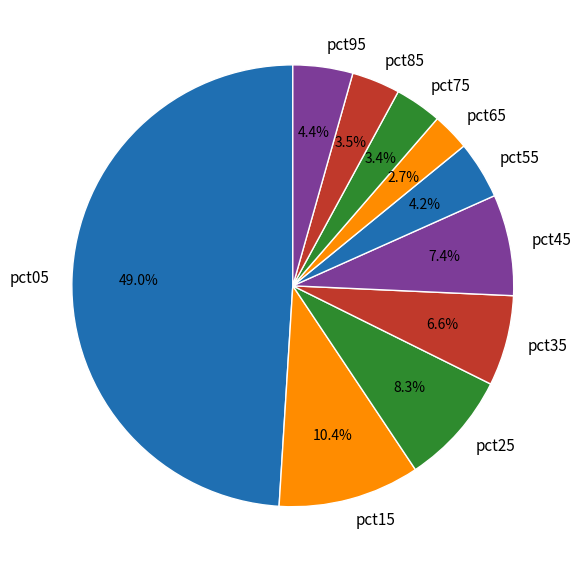

To the nearest percent, what percentage of the pie is pct55?

4%